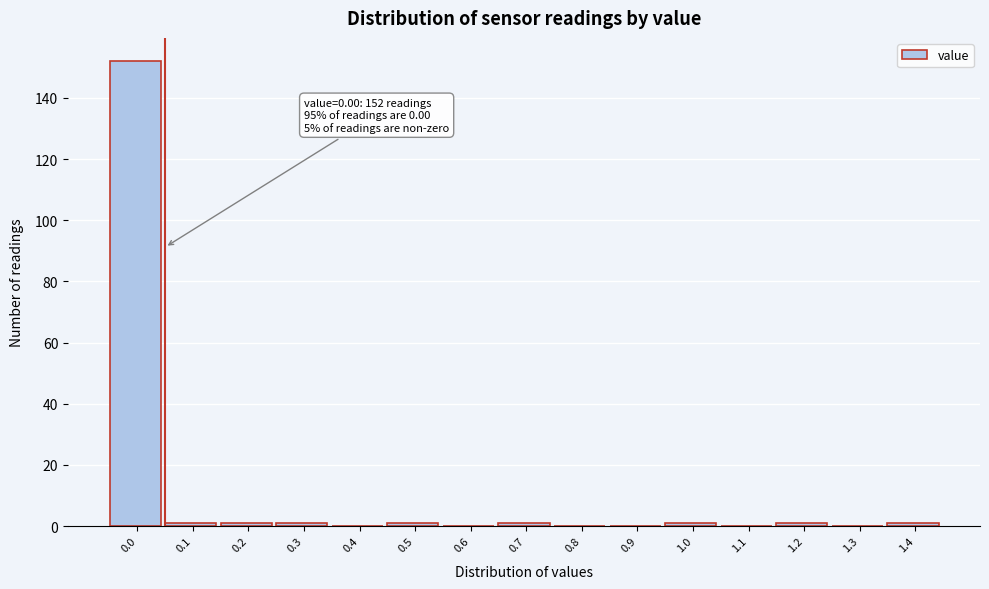

Reading left to right, transcribe all the data shown in this chart.

0.0=152	0.1=1	0.2=1	0.3=1	0.4=0	0.5=1	0.6=0	0.7=1	0.8=0	0.9=0	1.0=1	1.1=0	1.2=1	1.3=0	1.4=1